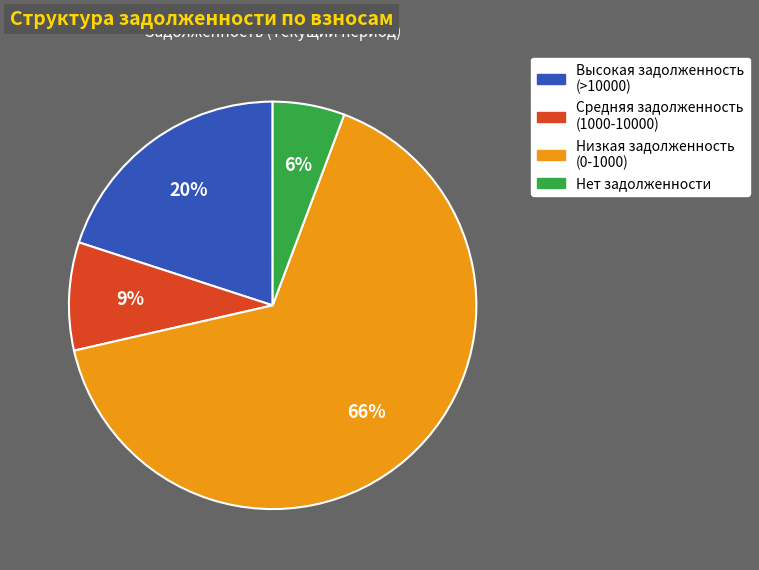

Is there any slice that represents more than half of the pie?

Yes